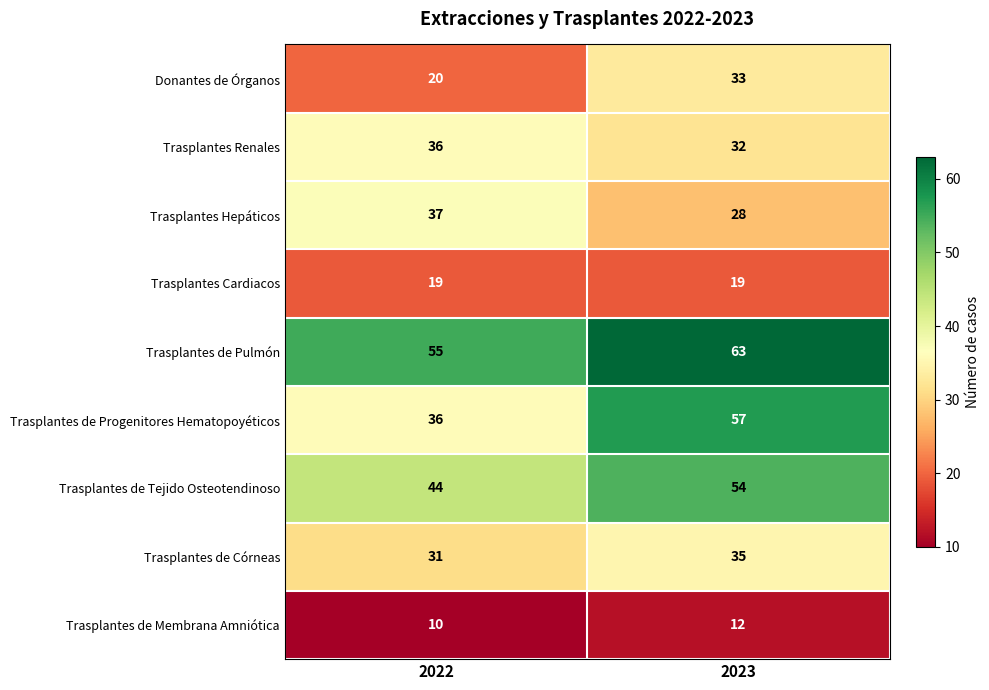

Read the Trasplantes de Córneas value at 2023.

35